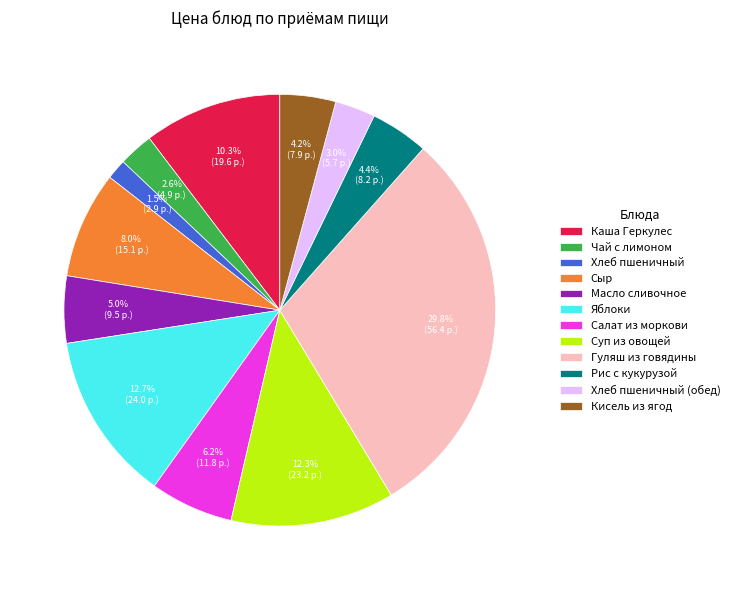

Count the number of slices in the pie.

12